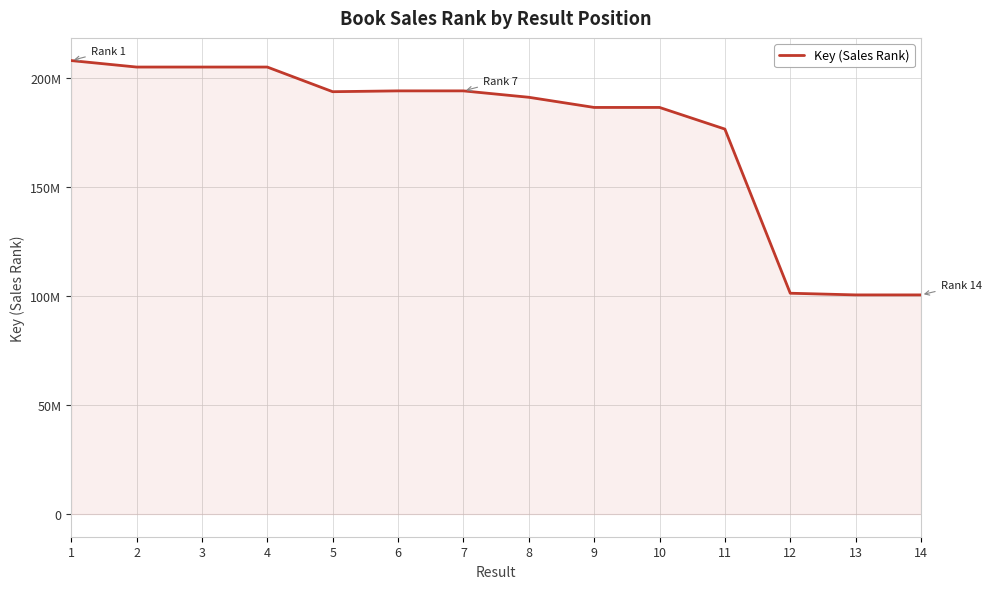

Does the chart have visible grid lines?

Yes